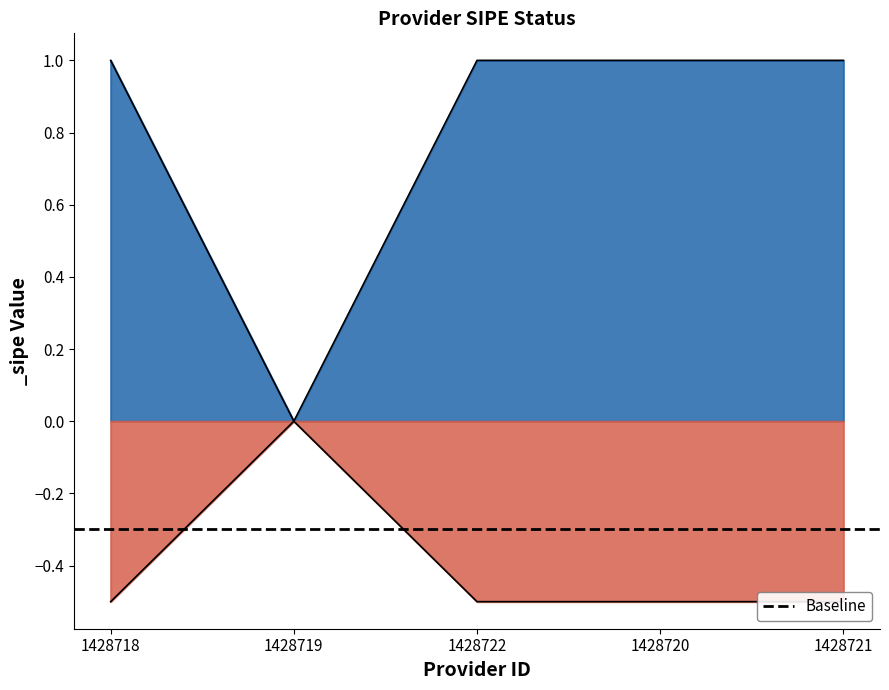

Which category has the lowest value across all series?

1428719